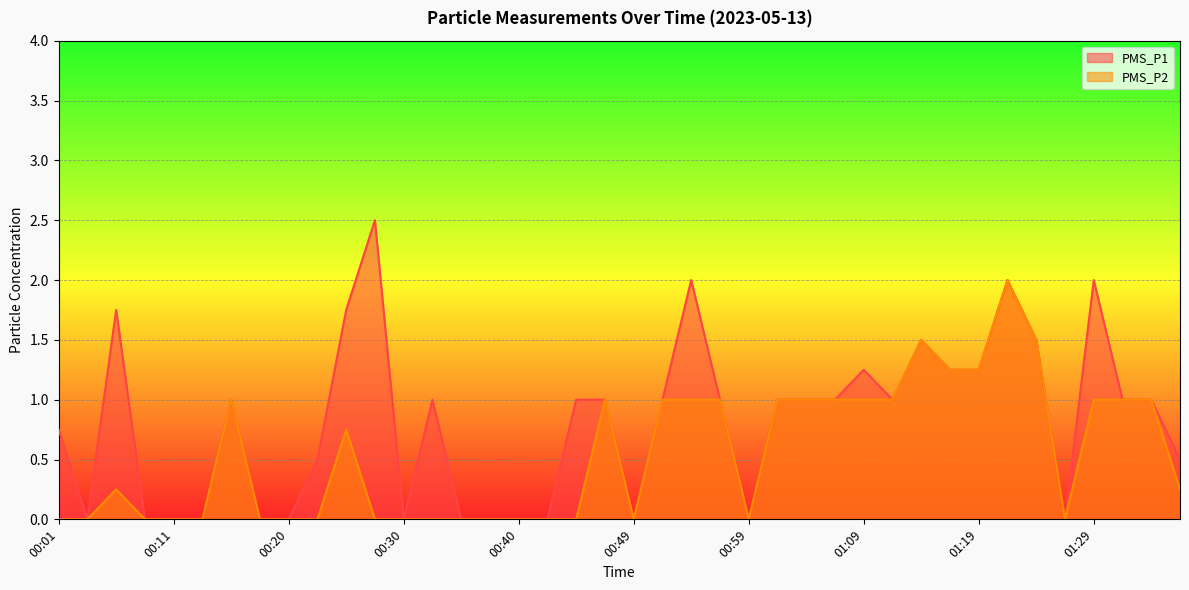

List the series in order of their overall mean, lowest first.

PMS_P2, PMS_P1